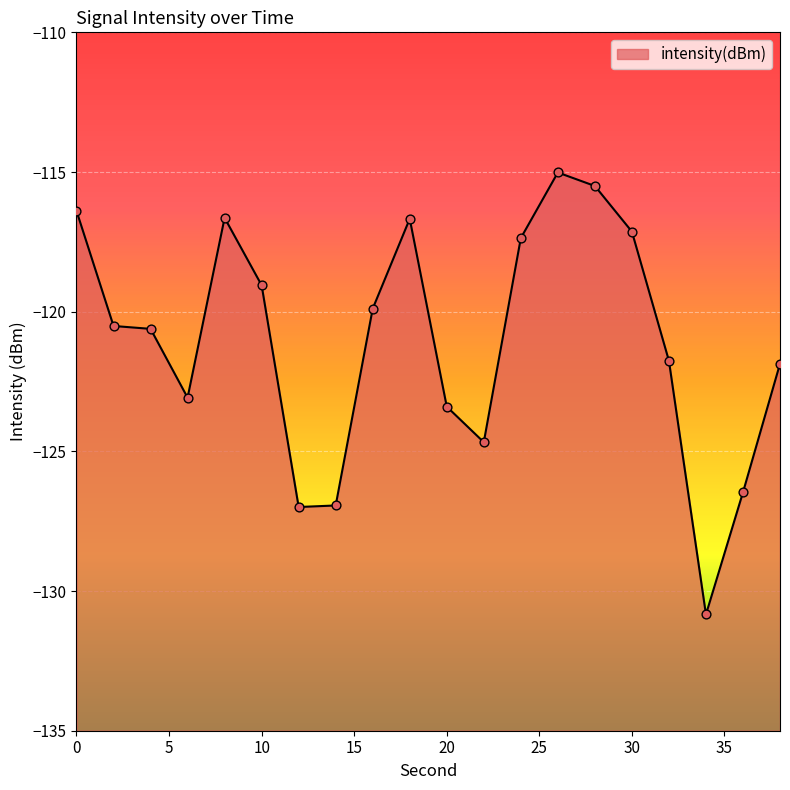

What is the change in value from 16 to 20?

-3.5